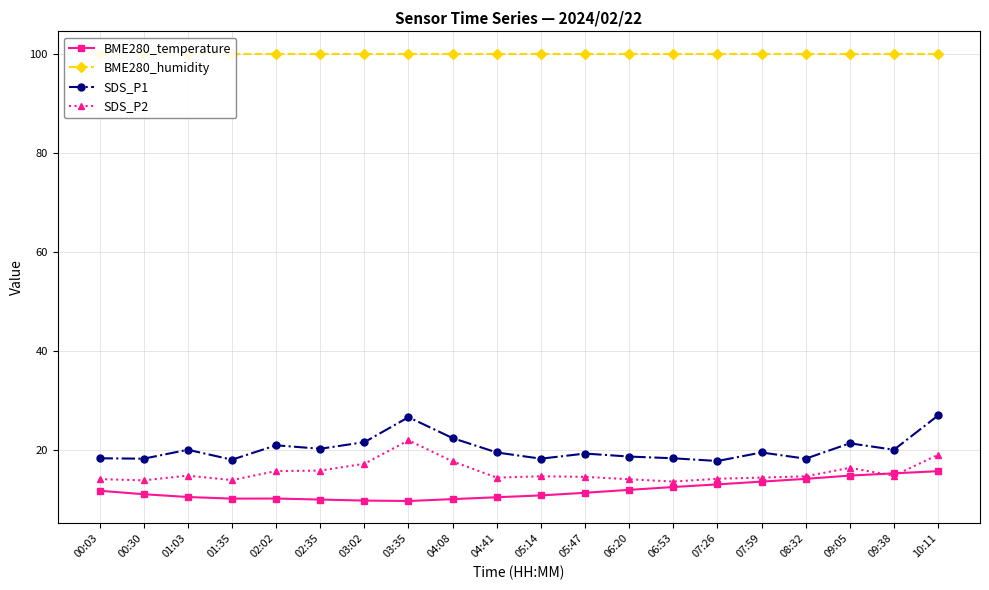

Which category has the lowest value in the SDS_P1 series?

07:26